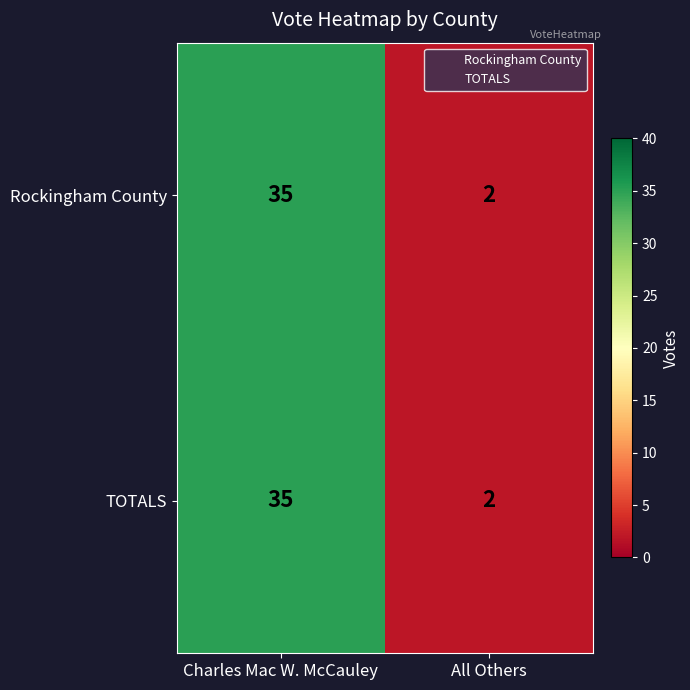

Where is Rockingham County nearest to the value 18?

All Others